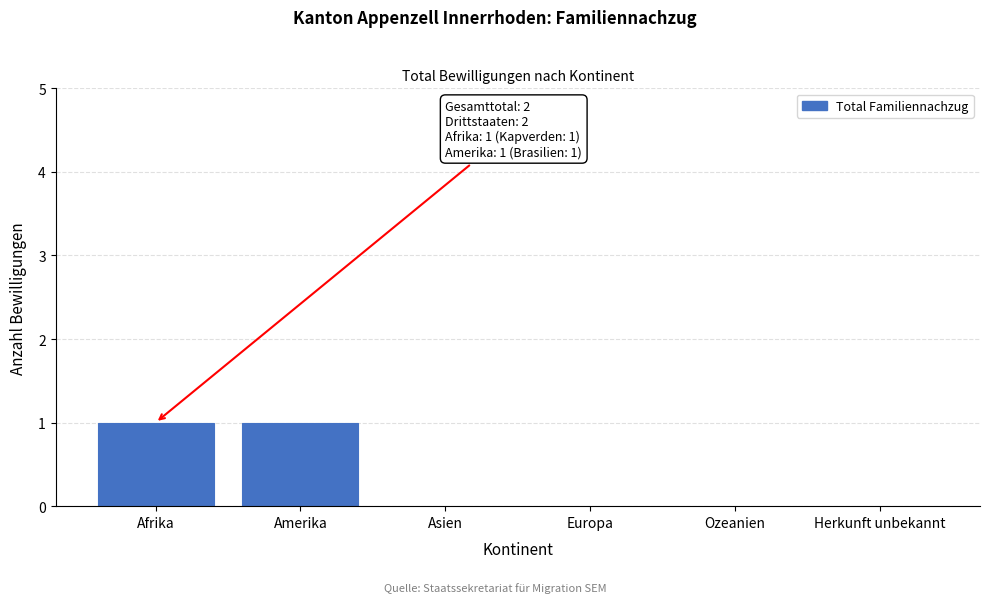

Reading right to left, list all the values displayed in this chart.

Herkunft unbekannt=0	Ozeanien=0	Europa=0	Asien=0	Amerika=1	Afrika=1